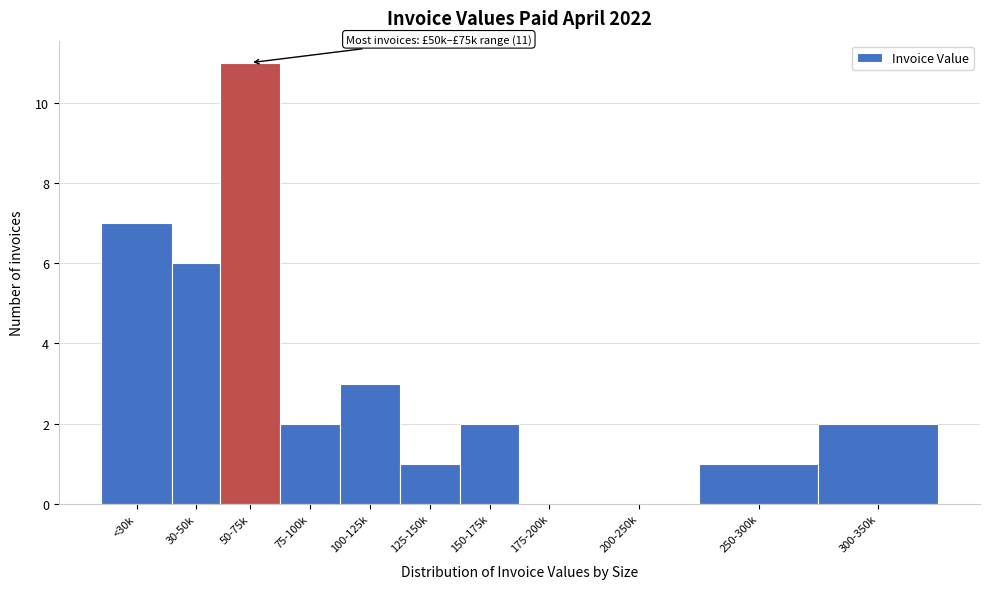

Reading left to right, transcribe all the data shown in this chart.

<30k=7	30-50k=6	50-75k=11	75-100k=2	100-125k=3	125-150k=1	150-175k=2	175-200k=0	200-250k=0	250-300k=1	300-350k=2